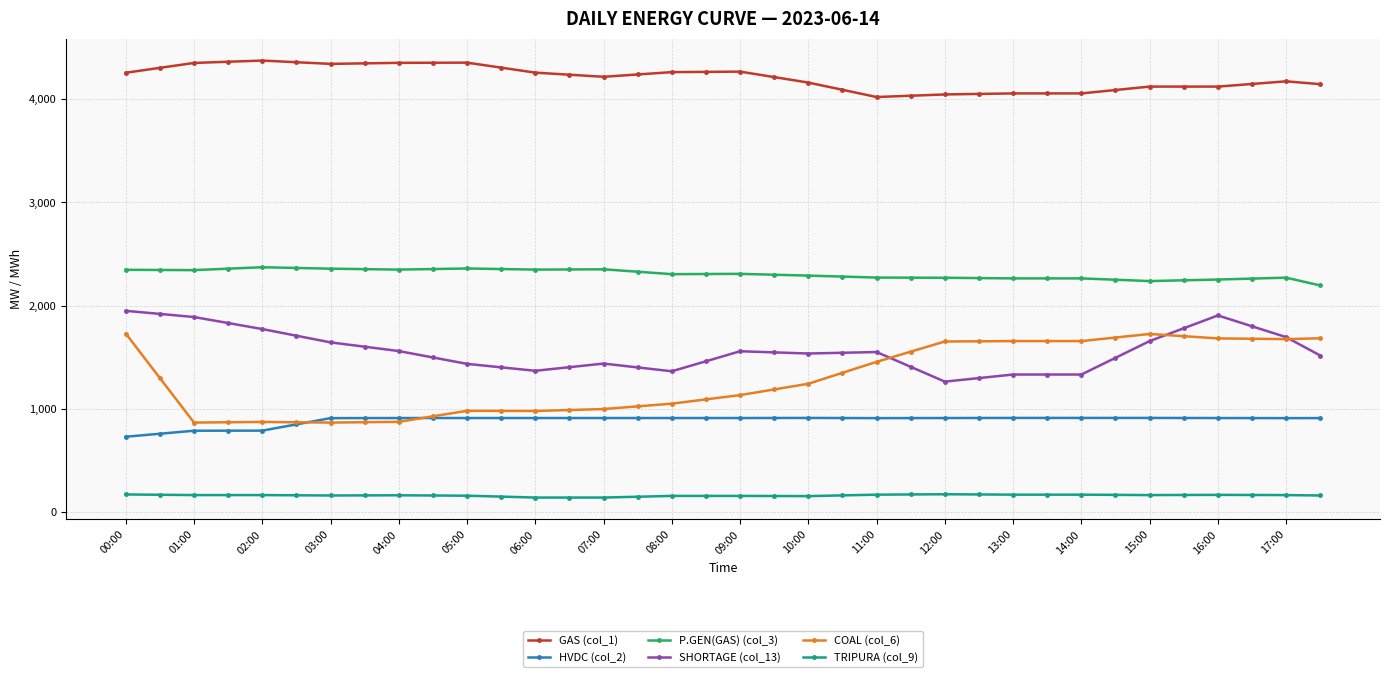

True or false: GAS (col_1) and COAL (col_6) intersect in this chart.

False